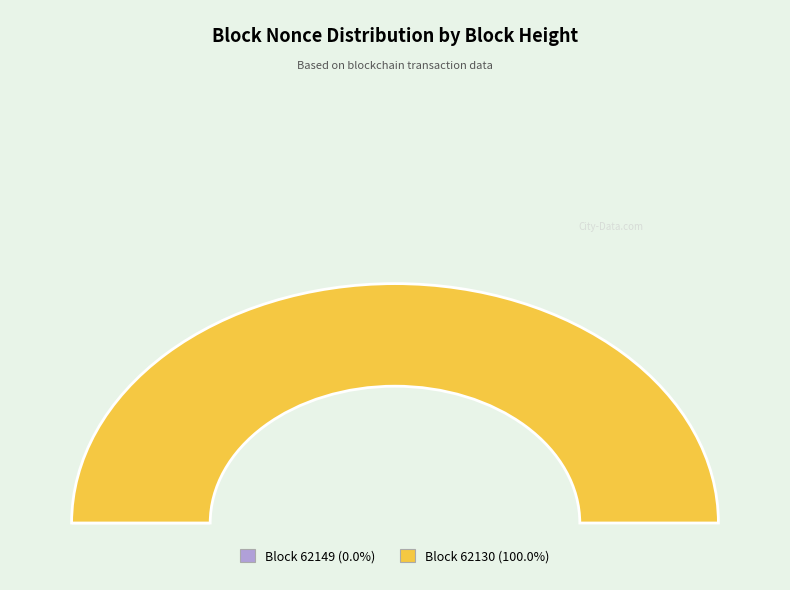

Is 62149 the majority of the pie?

No